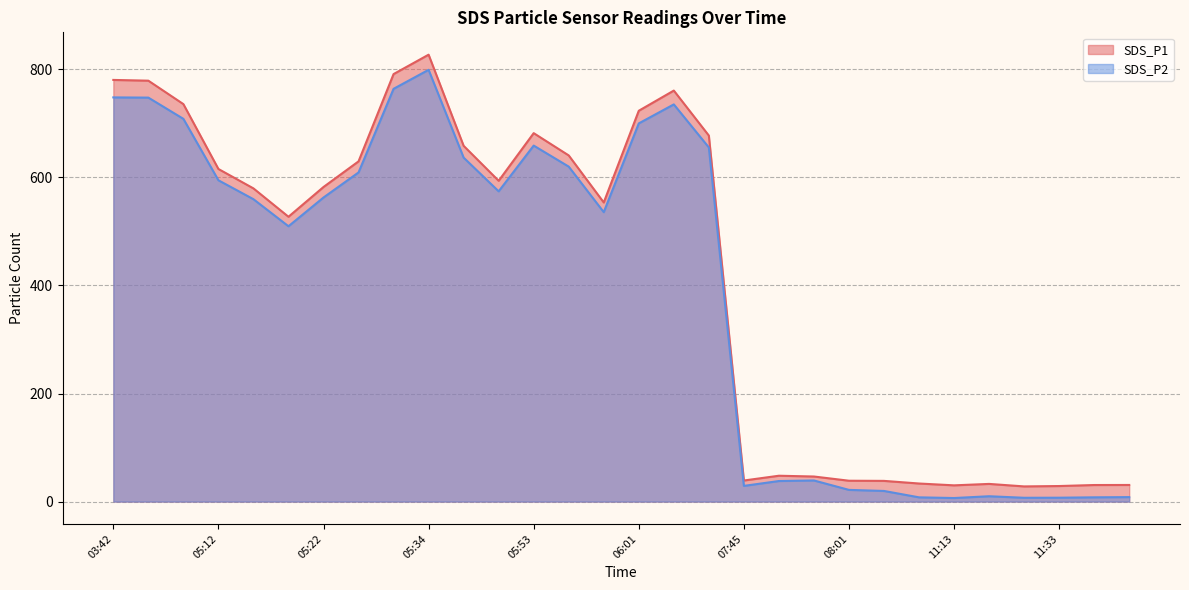

What is the label of the 9th point from the right?

08:01